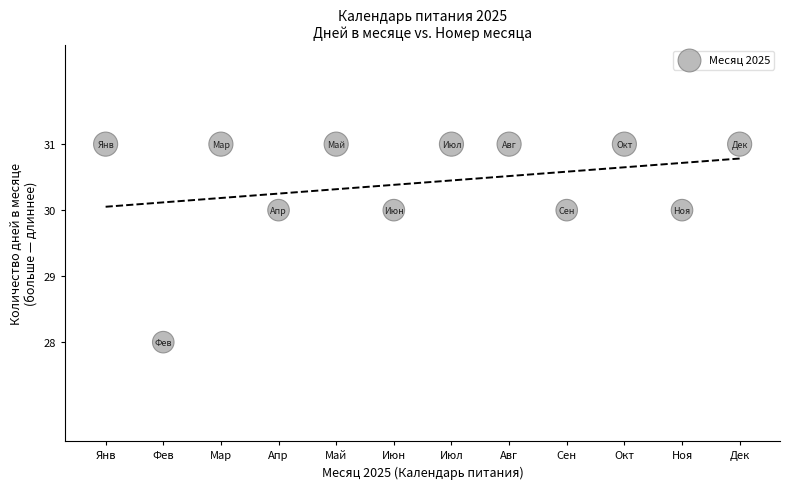

What is the range of Y values (max minus min)?

3